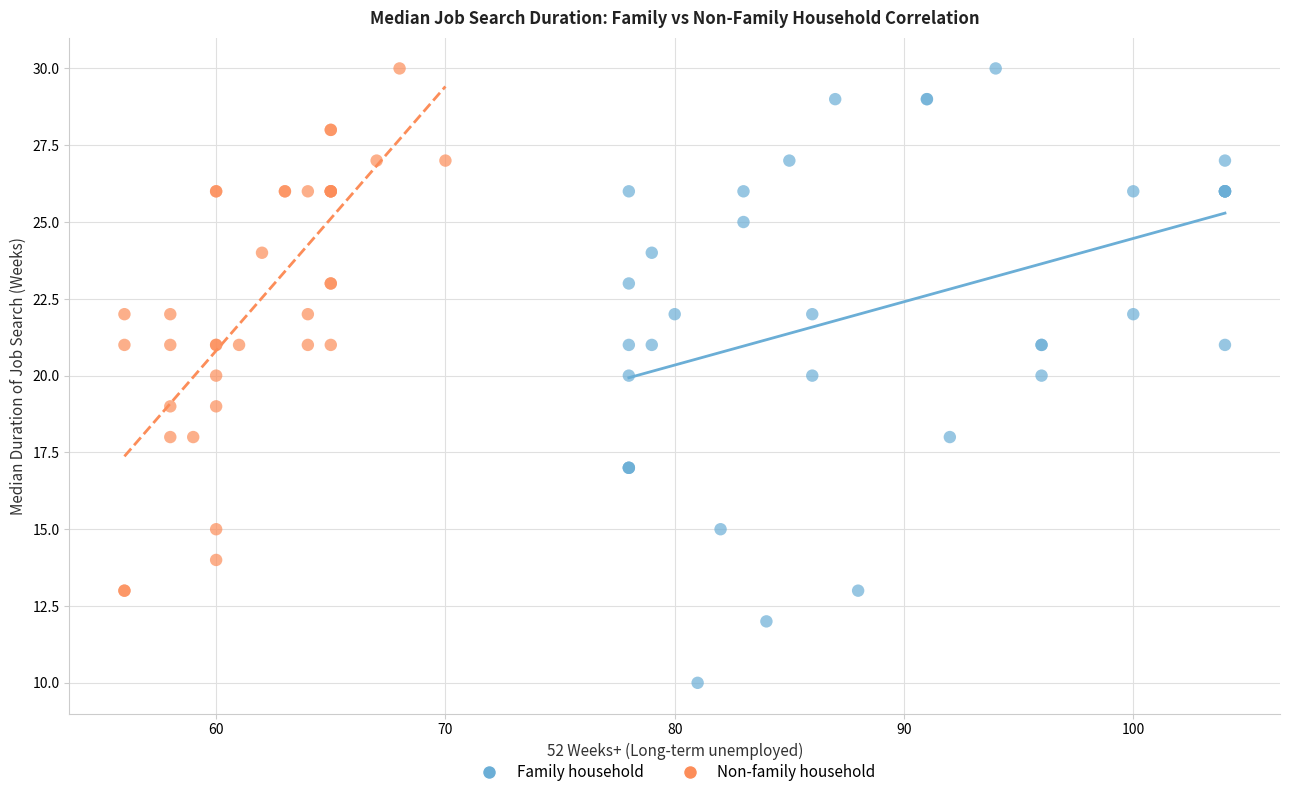

Which series has the largest Y range (max minus min)?

Family household